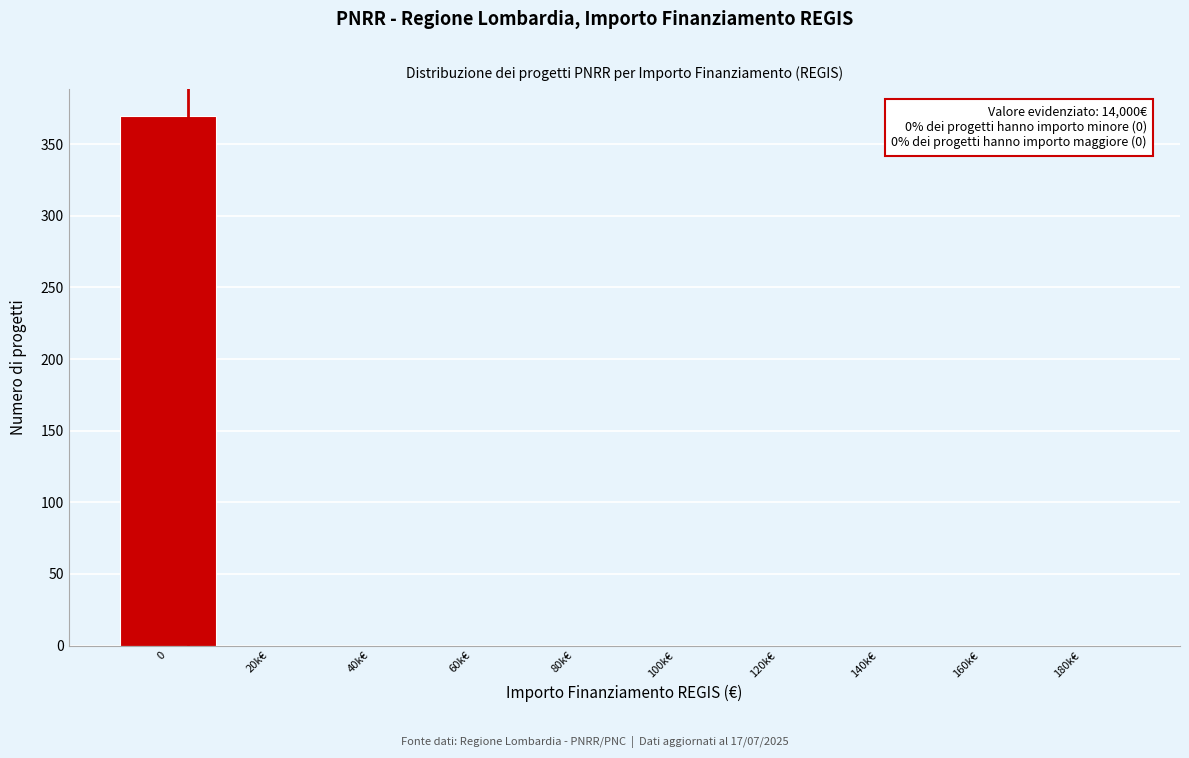

Reading left to right, extract all data points from this chart.

0=370	20k€=0	40k€=0	60k€=0	80k€=0	100k€=0	120k€=0	140k€=0	160k€=0	180k€=0